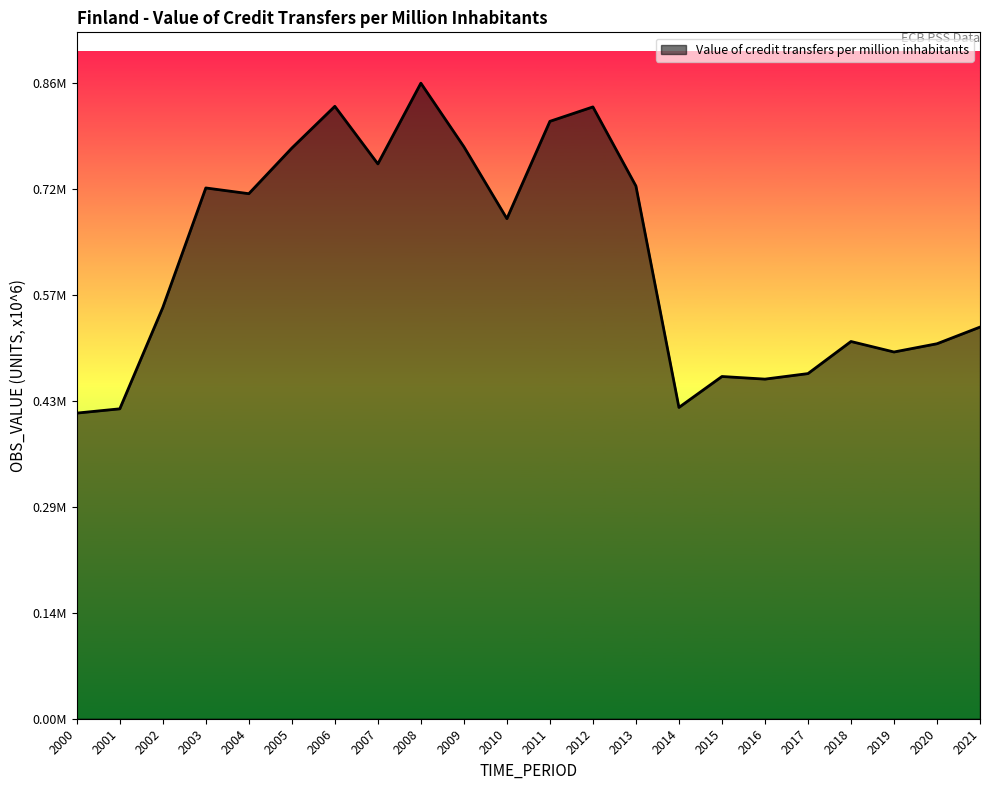

What is the smallest value displayed?

414768.9